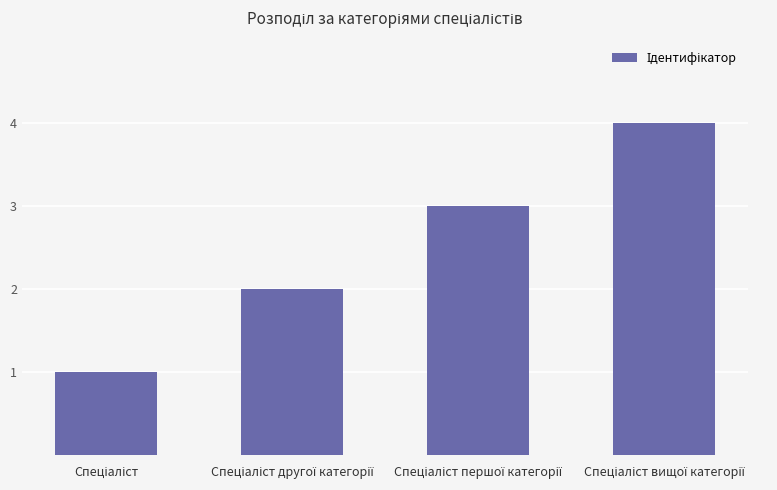

What is the sum of all values?

10